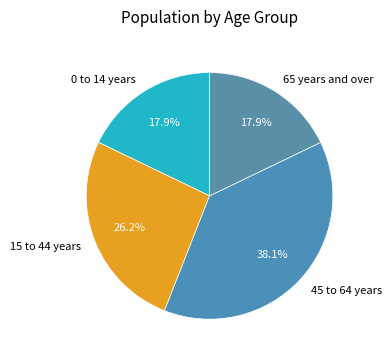

Is there any slice that represents more than half of the pie?

No